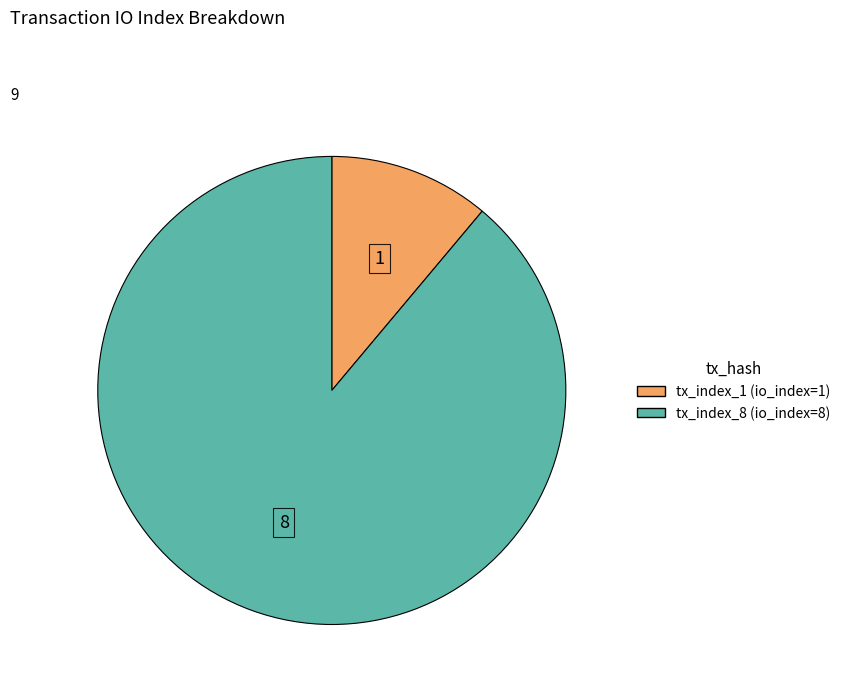

How many segments does this pie chart have?

2